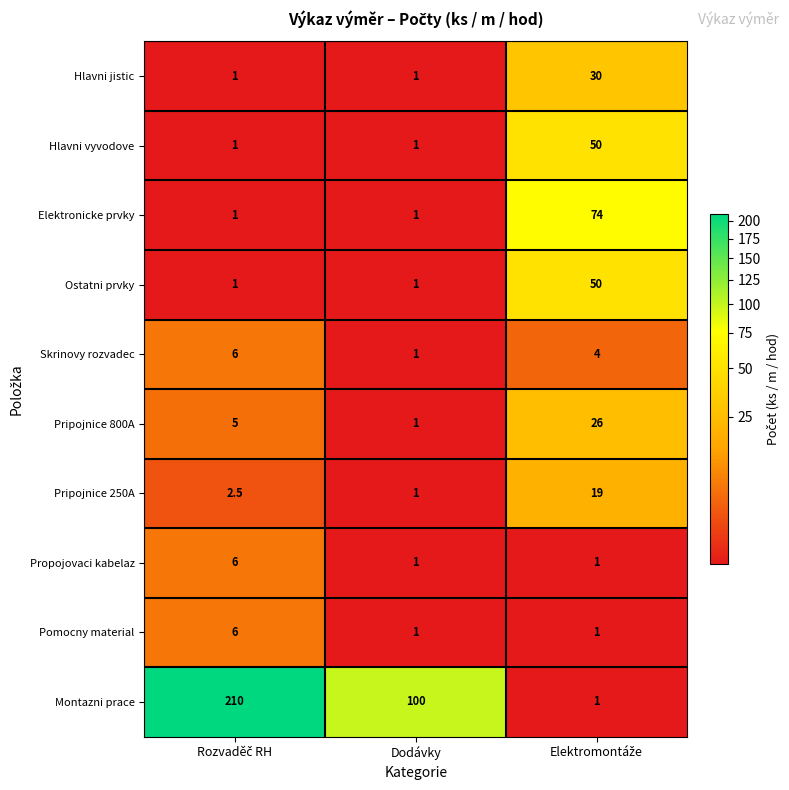

Which series has the largest range (max minus min)?

Montazni prace